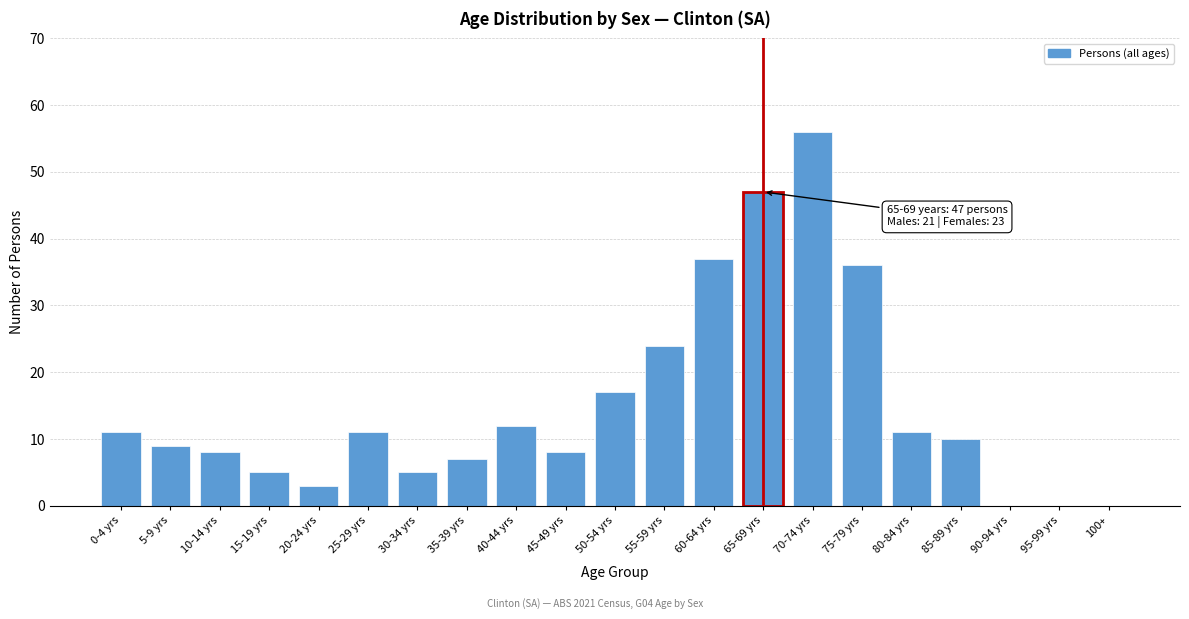

Reading left to right, list all the values displayed in this chart.

0-4 yrs=11	5-9 yrs=9	10-14 yrs=8	15-19 yrs=5	20-24 yrs=3	25-29 yrs=11	30-34 yrs=5	35-39 yrs=7	40-44 yrs=12	45-49 yrs=8	50-54 yrs=17	55-59 yrs=24	60-64 yrs=37	65-69 yrs=47	70-74 yrs=56	75-79 yrs=36	80-84 yrs=11	85-89 yrs=10	90-94 yrs=0	95-99 yrs=0	100+=0